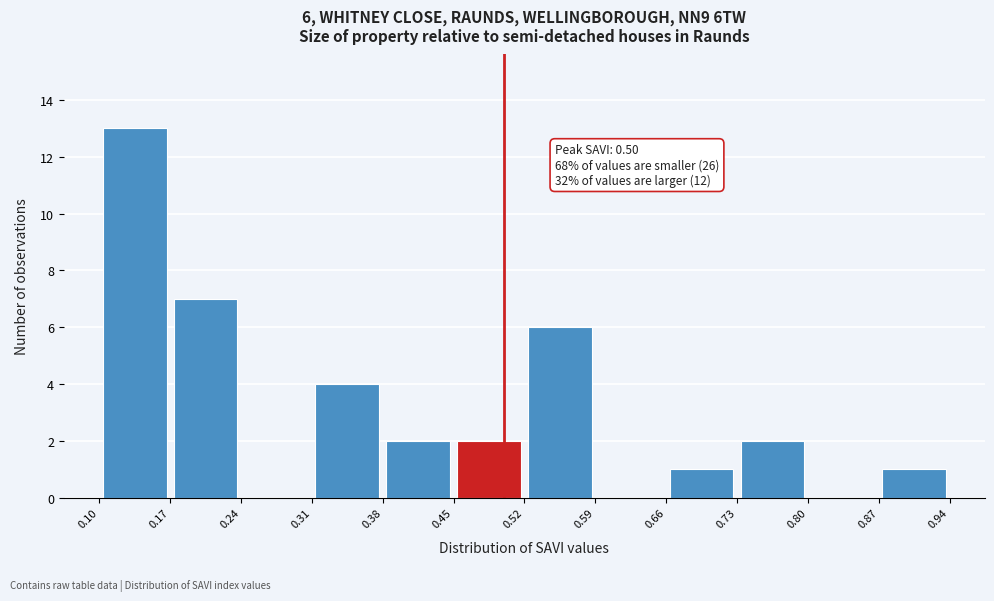

Which range on the x-axis has the tallest bar?

0.10 to 0.17